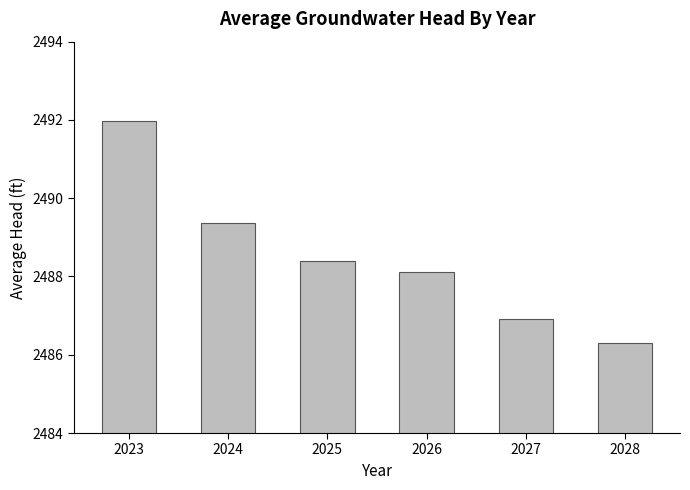

What is the smallest value displayed?

2486.3